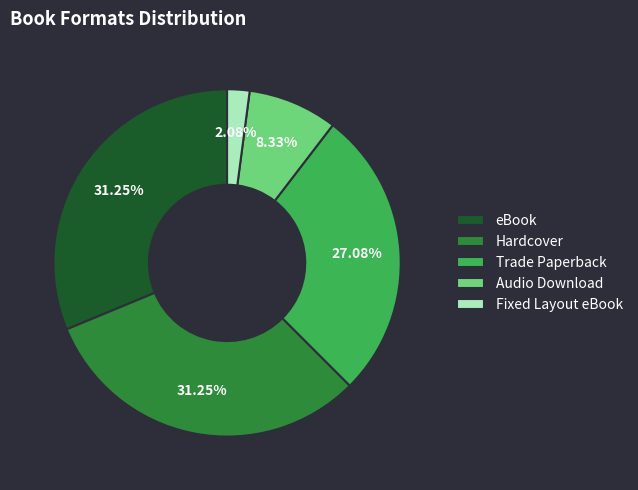

The Audio Download slice represents 8% of the pie. True or false?

True